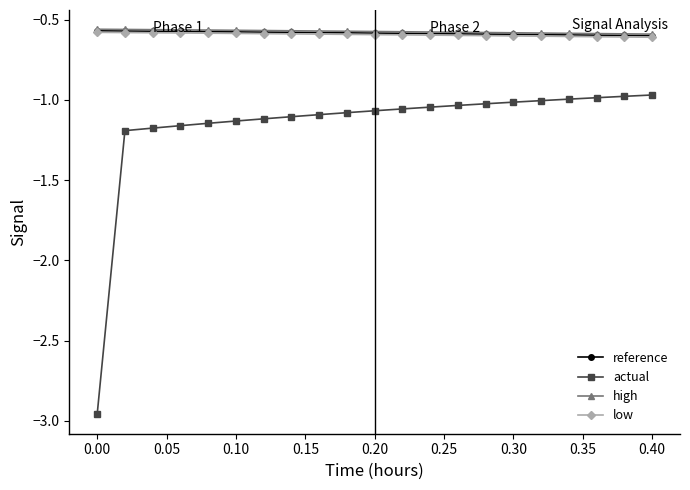

True or false: low and actual cross at least once.

False